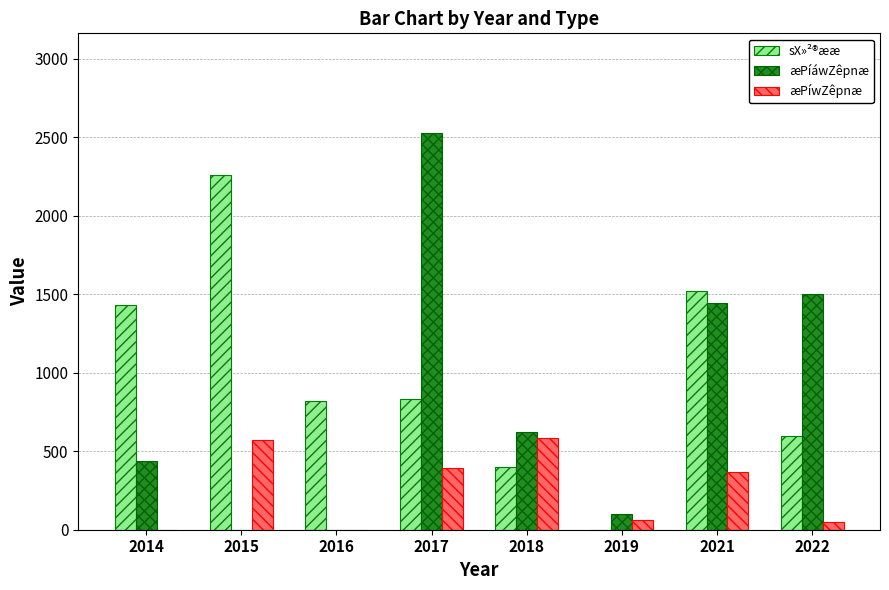

What is the average value of the æPíwZêpnæ series?

254